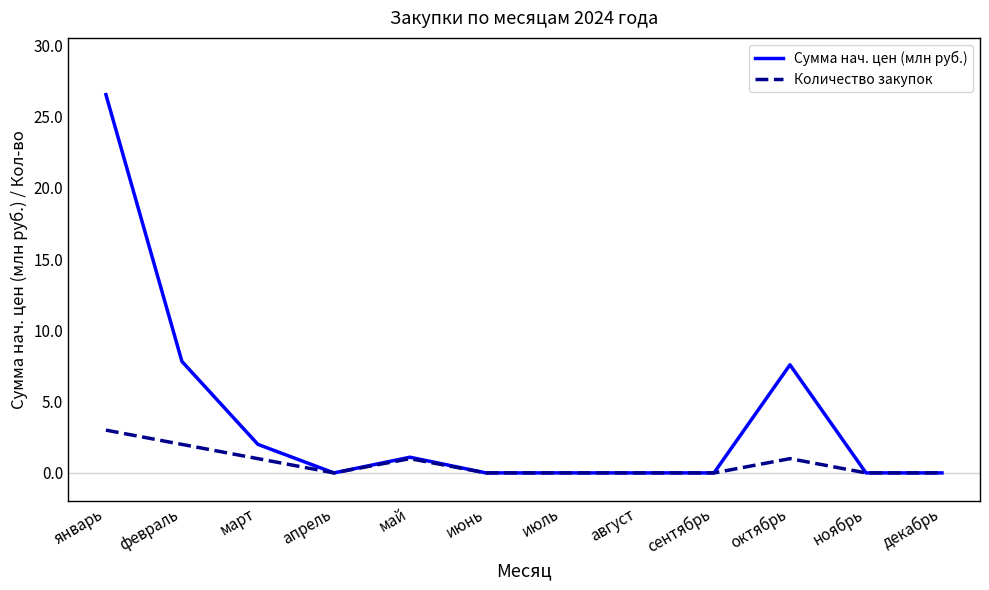

Reading right to left, list all the values displayed in this chart.

Сумма нач. цен (млн руб.): декабрь=0.0	ноябрь=0.0	октябрь=7.6	сентябрь=0.0	август=0.0	июль=0.0	июнь=0.0	май=1.1	апрель=0.0	март=2.0	февраль=7.8	январь=26.5
Количество закупок: декабрь=0.0	ноябрь=0.0	октябрь=1.0	сентябрь=0.0	август=0.0	июль=0.0	июнь=0.0	май=1.0	апрель=0.0	март=1.0	февраль=2.0	январь=3.0